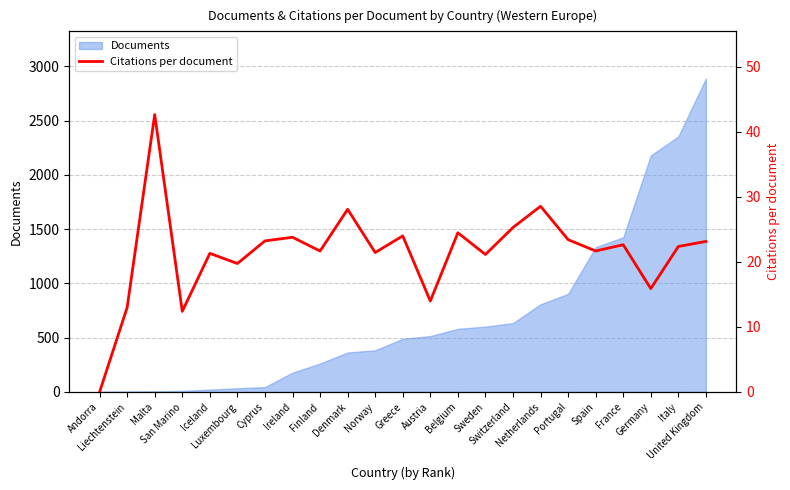

True or false: there are more than 1 points higher than both neighbors.

True